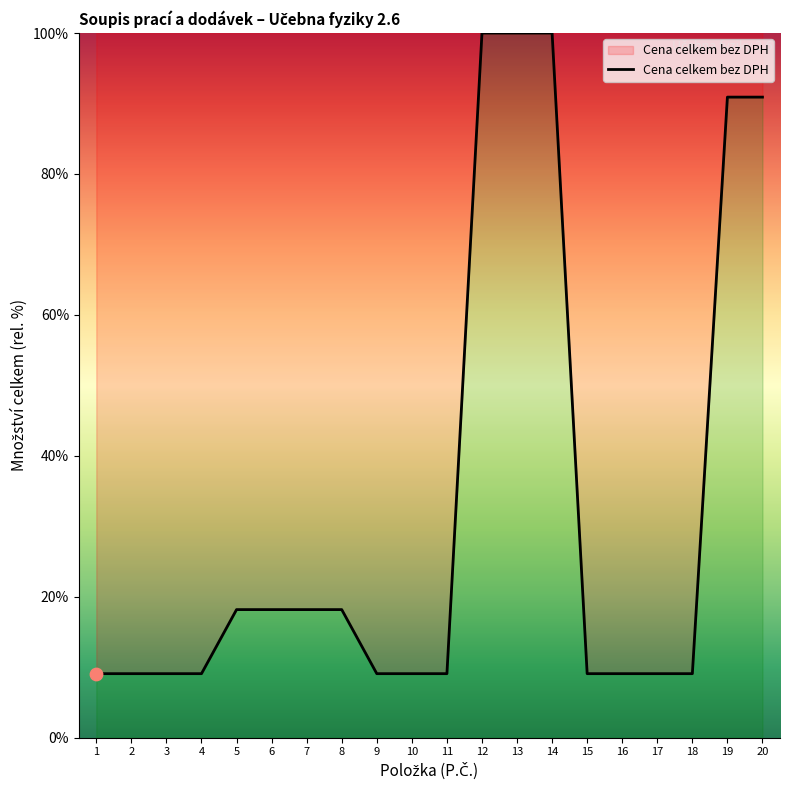

What is the change in value from 1 to 13?

+90.9